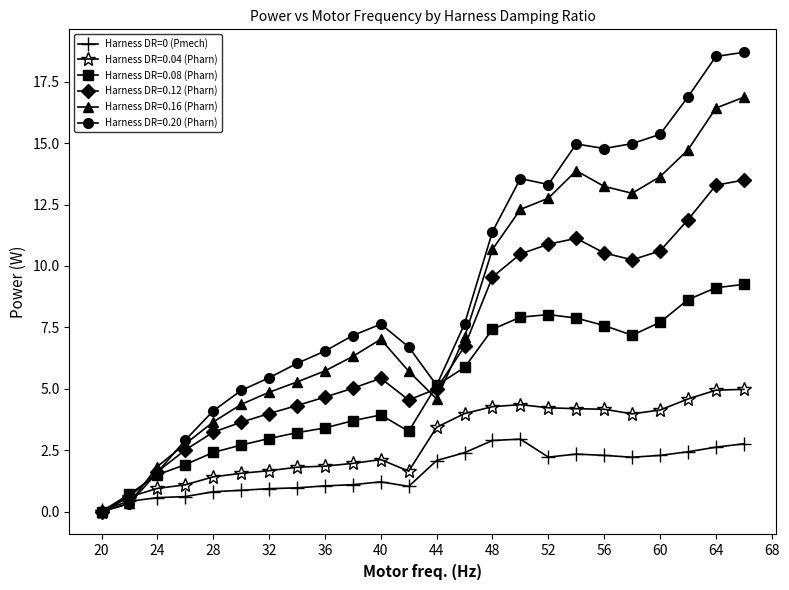

Does the chart display data point markers on the line(s)?

Yes